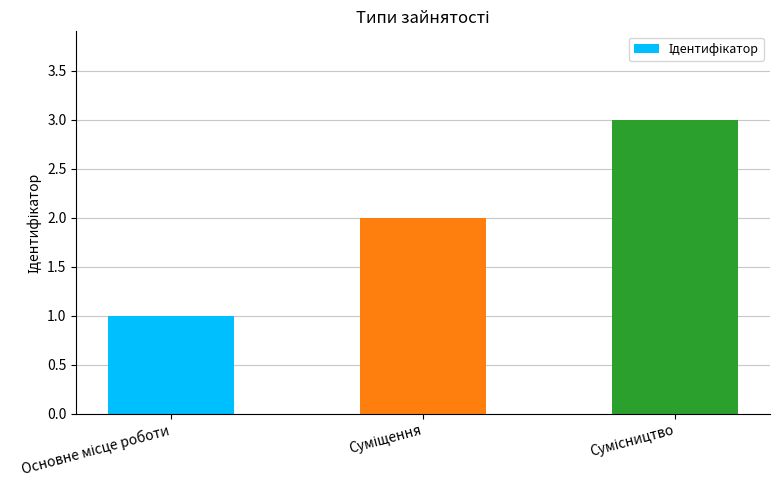

What is the maximum value shown in the chart?

3